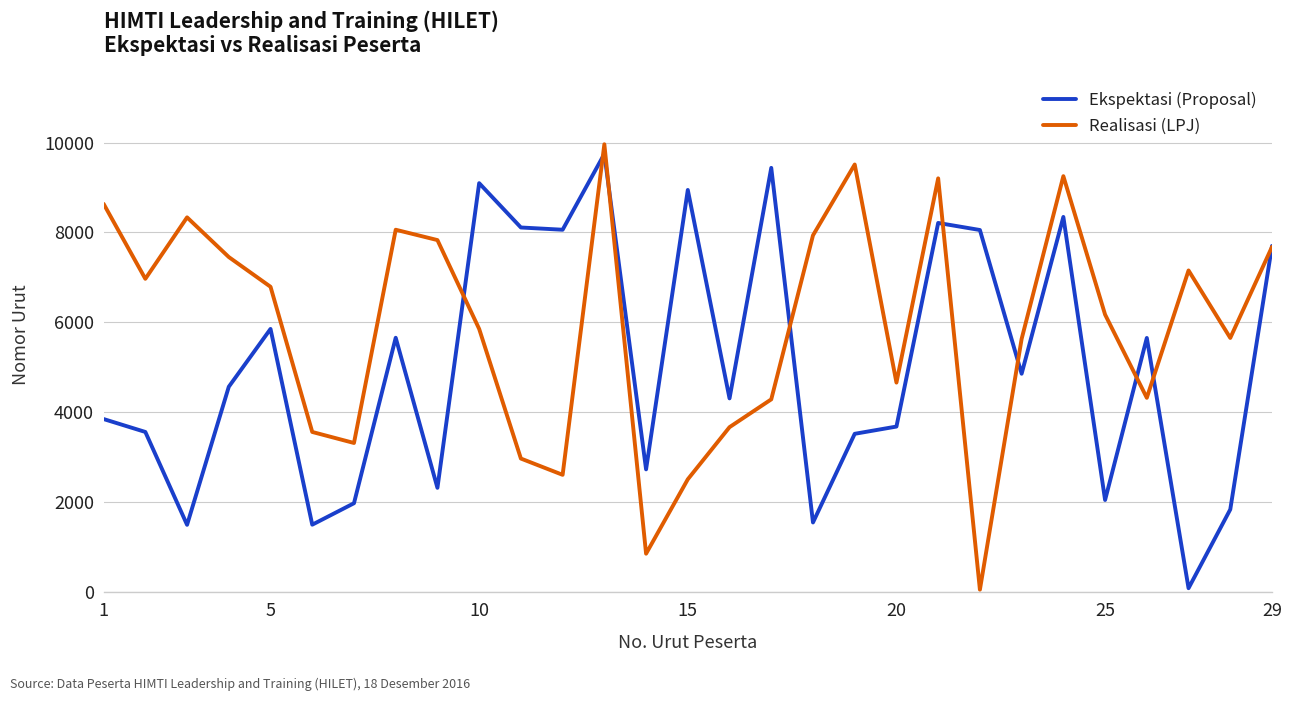

What is the greatest value displayed?

9961